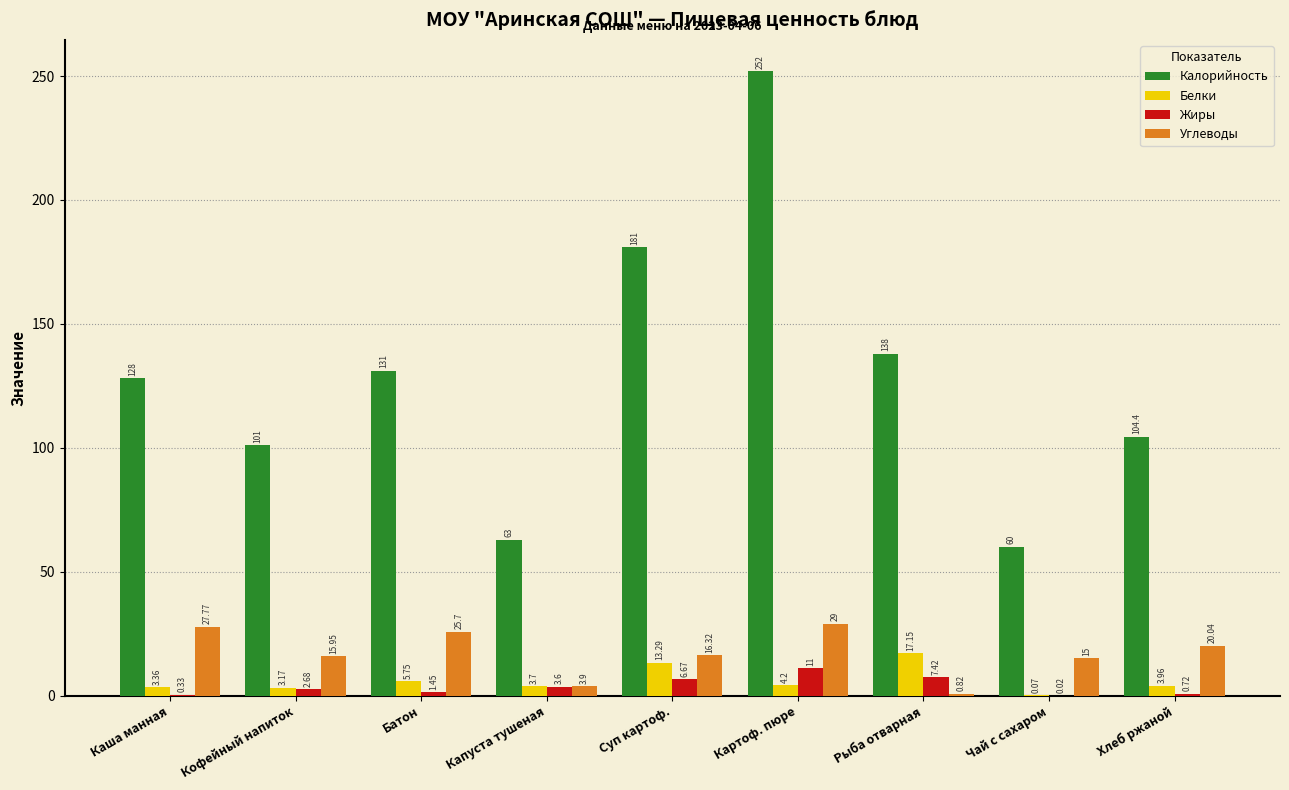

Does the chart contain stacked bars?

No